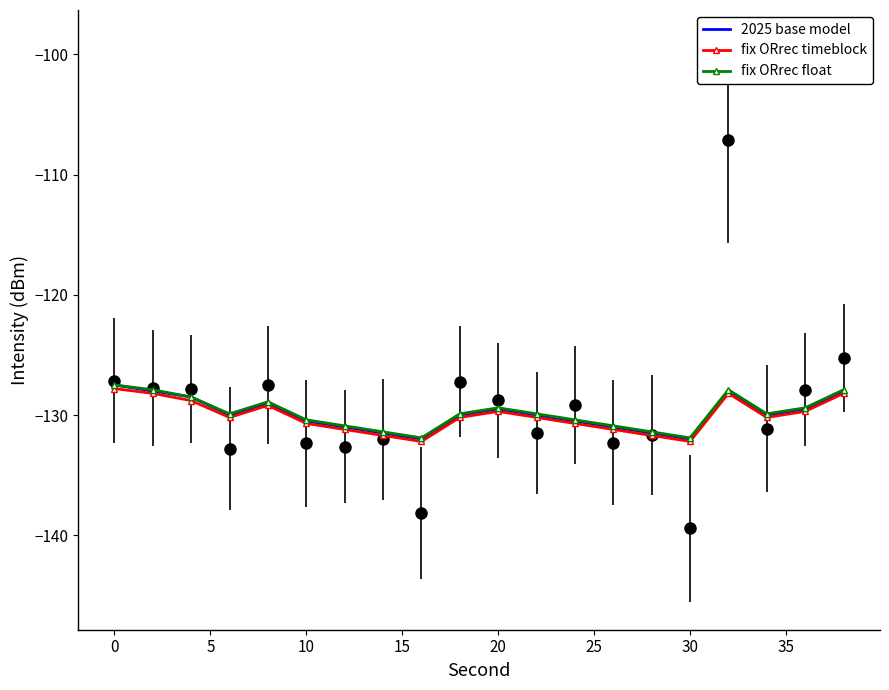

The fix ORrec timeblock series shows -174.3 at 10. True or false?

False